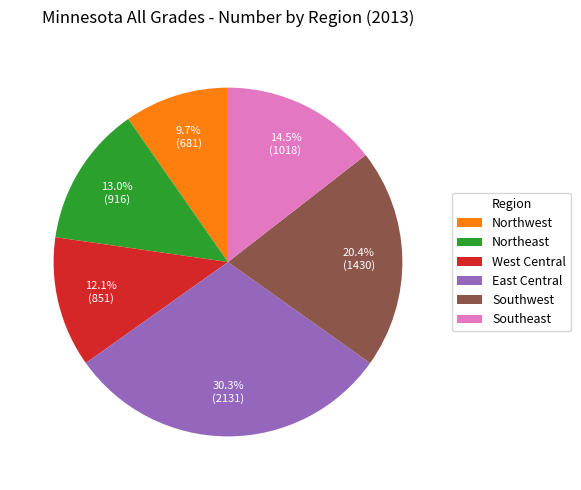

Which has a higher value, Northeast or West Central?

Northeast